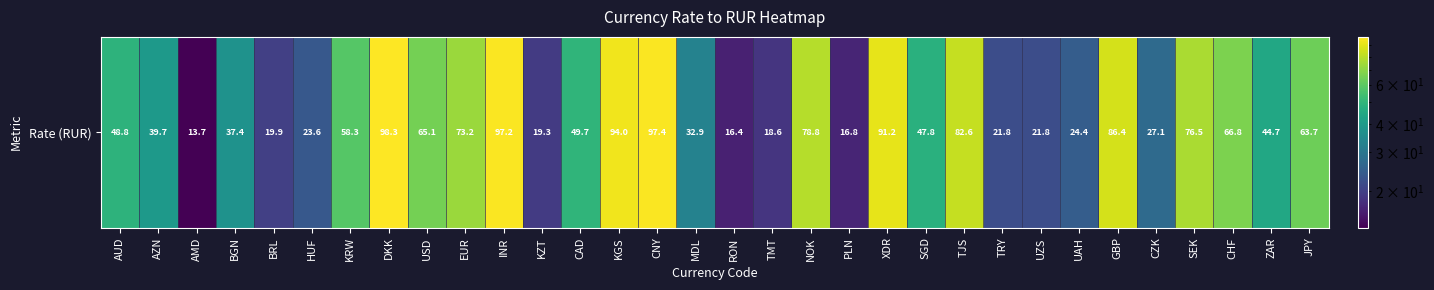

Rank the categories by value from highest to lowest.

DKK, CNY, INR, KGS, XDR, GBP, TJS, NOK, SEK, EUR, CHF, USD, JPY, KRW, CAD, AUD, SGD, ZAR, AZN, BGN, MDL, CZK, UAH, HUF, UZS, TRY, BRL, KZT, TMT, PLN, RON, AMD